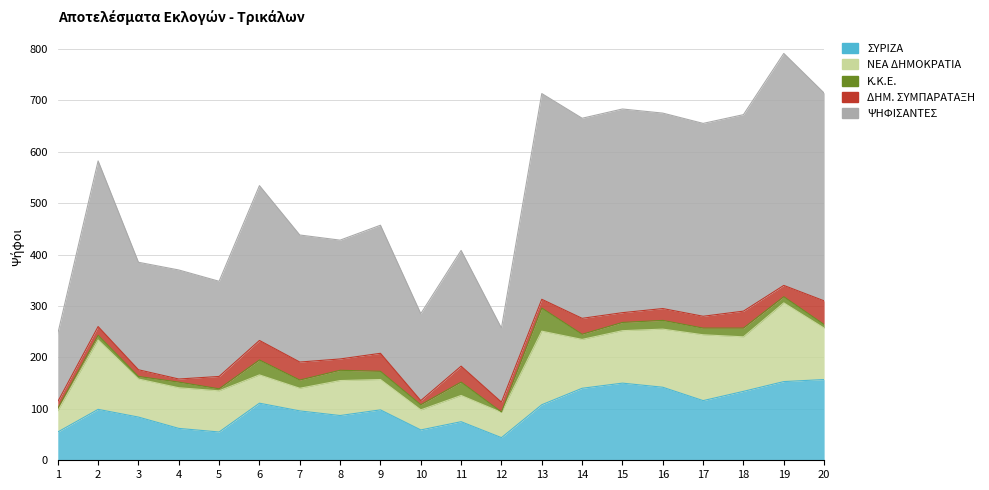

How many values in the ΨΗΦΙΣΑΝΤΕΣ series exceed 301?

9